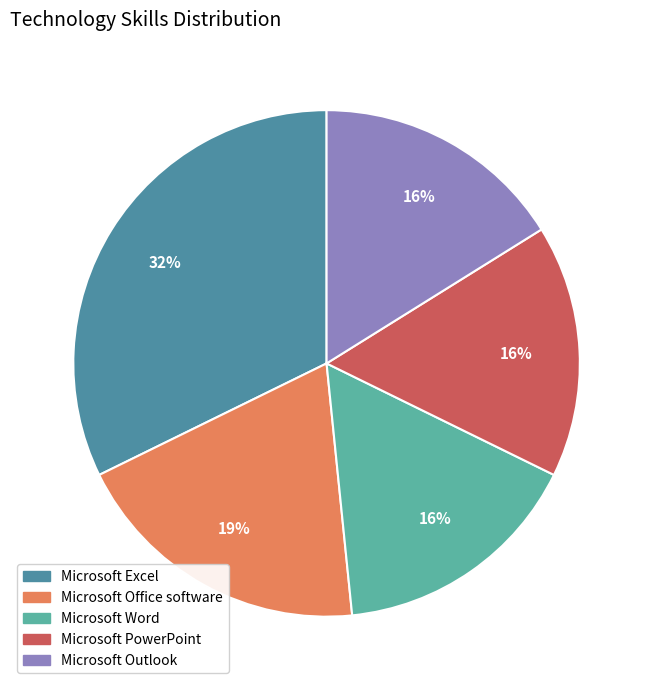

How many slices are in this pie chart?

5